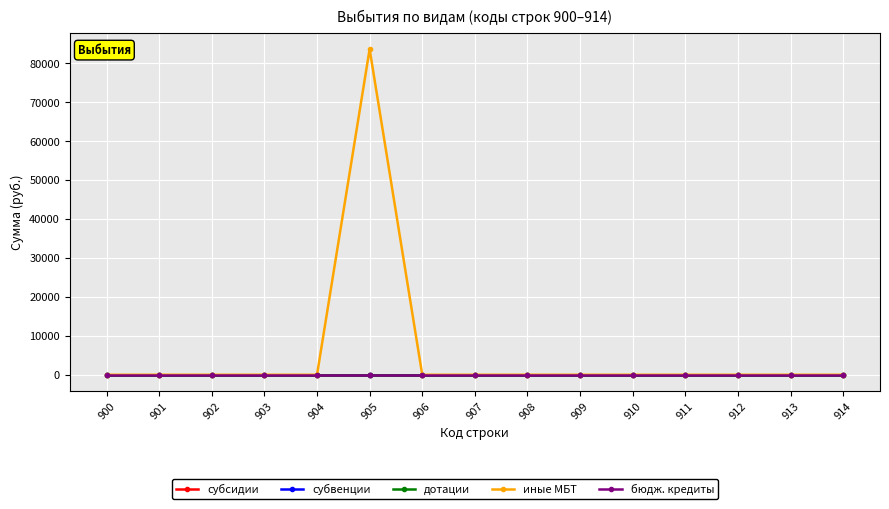

What are all the series names shown in the legend?

субсидии, субвенции, дотации, иные МБТ, бюдж. кредиты